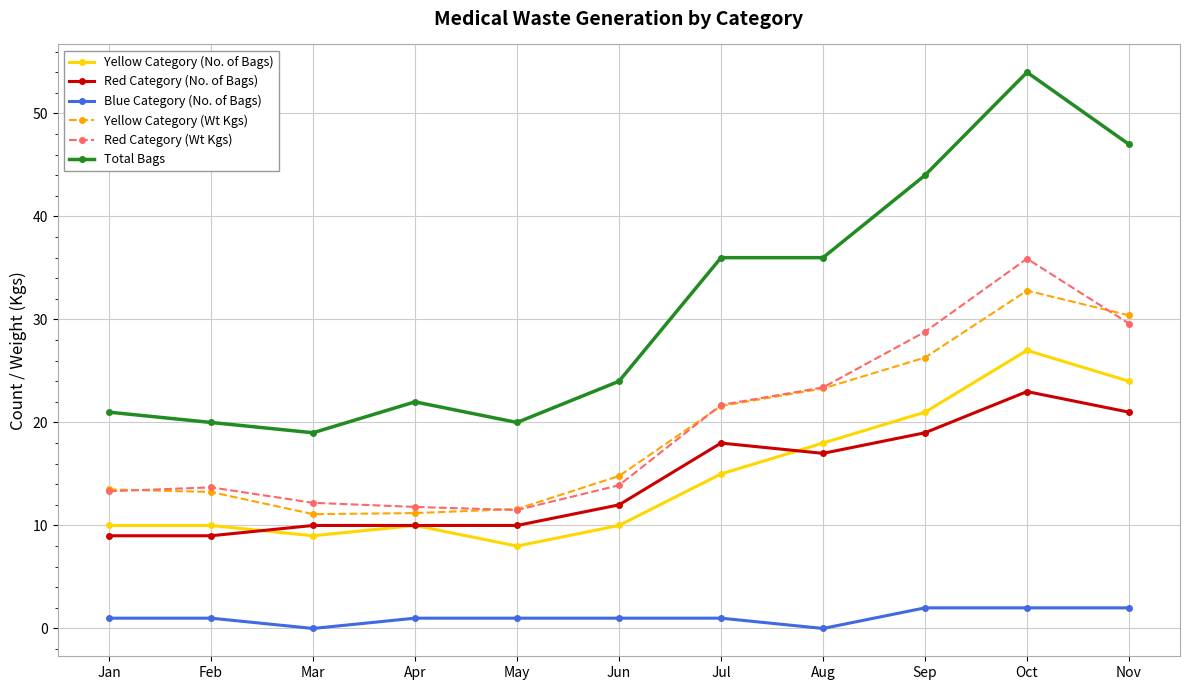

Which series has the largest range (max minus min)?

Total Bags